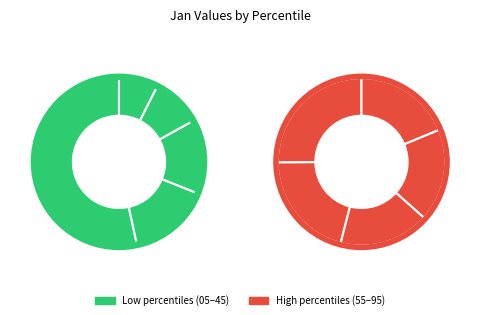

How much of the chart is everything except pct15?

87.7%